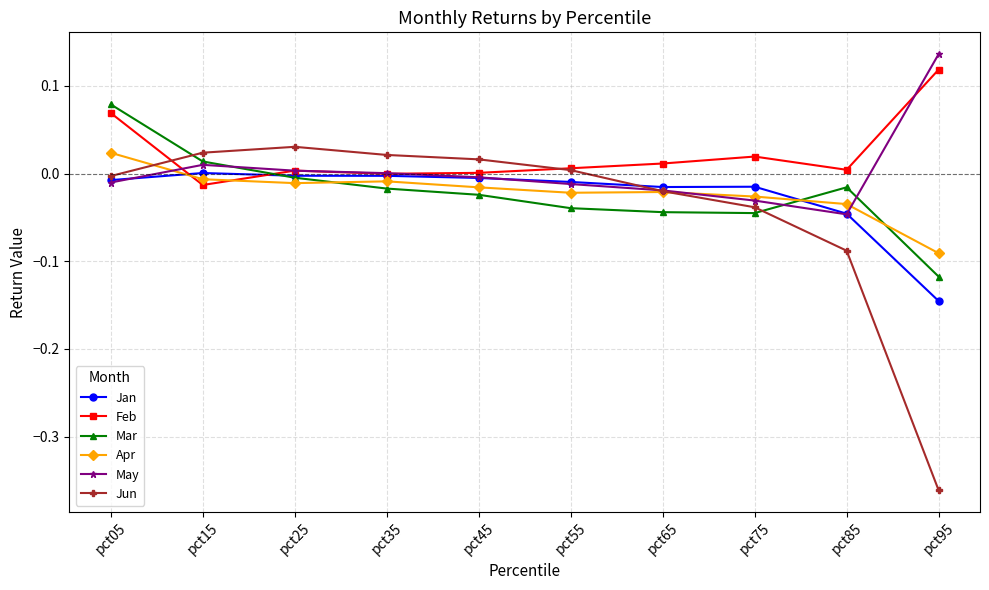

True or false: Jun has a value of -0.0 at pct65.

True